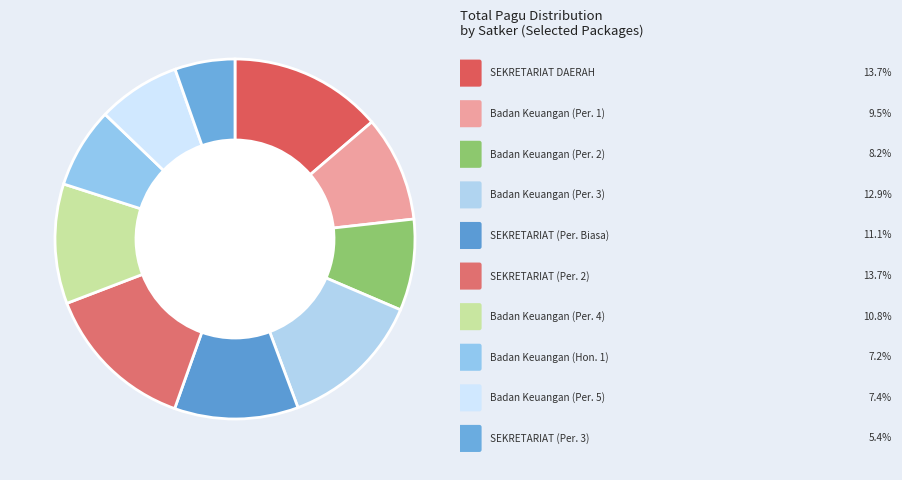

How many segments does this pie chart have?

10